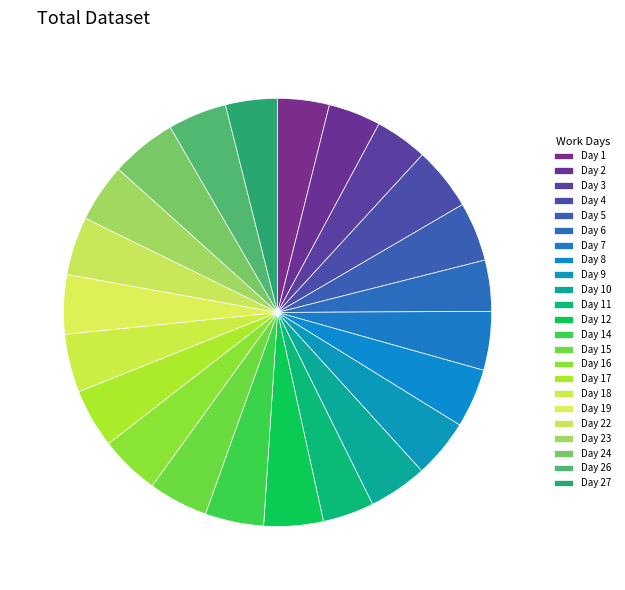

What percentage is the Day 1 slice, to the nearest percent?

4%